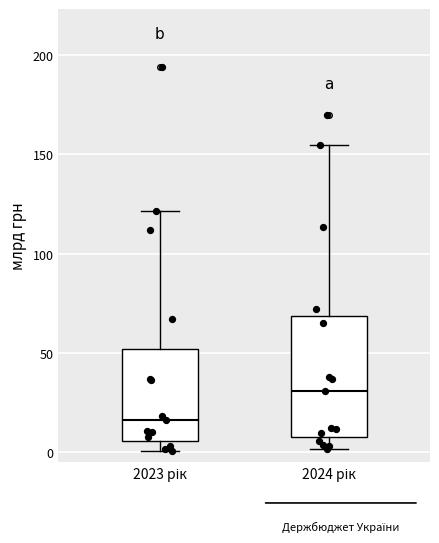

Where does the lower whisker of the box for 2024 рік end on the y-axis? The values are not printed on the chart, so give them approximately, as read against the axis.

0